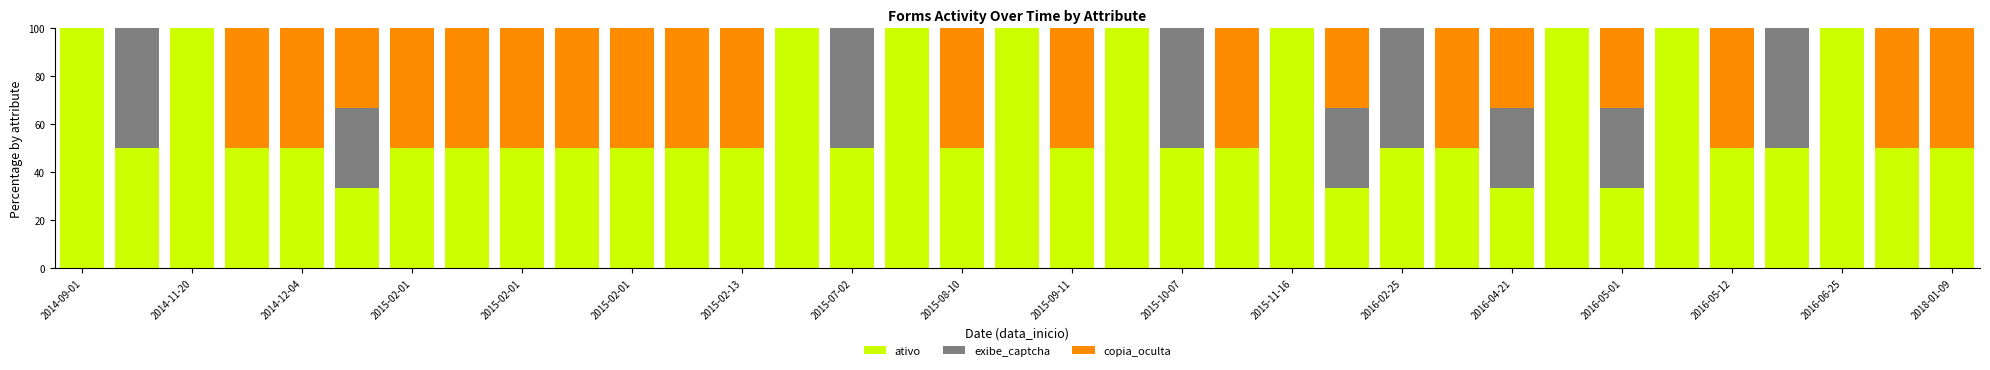

What is the sum of all ativo values?

2183.3